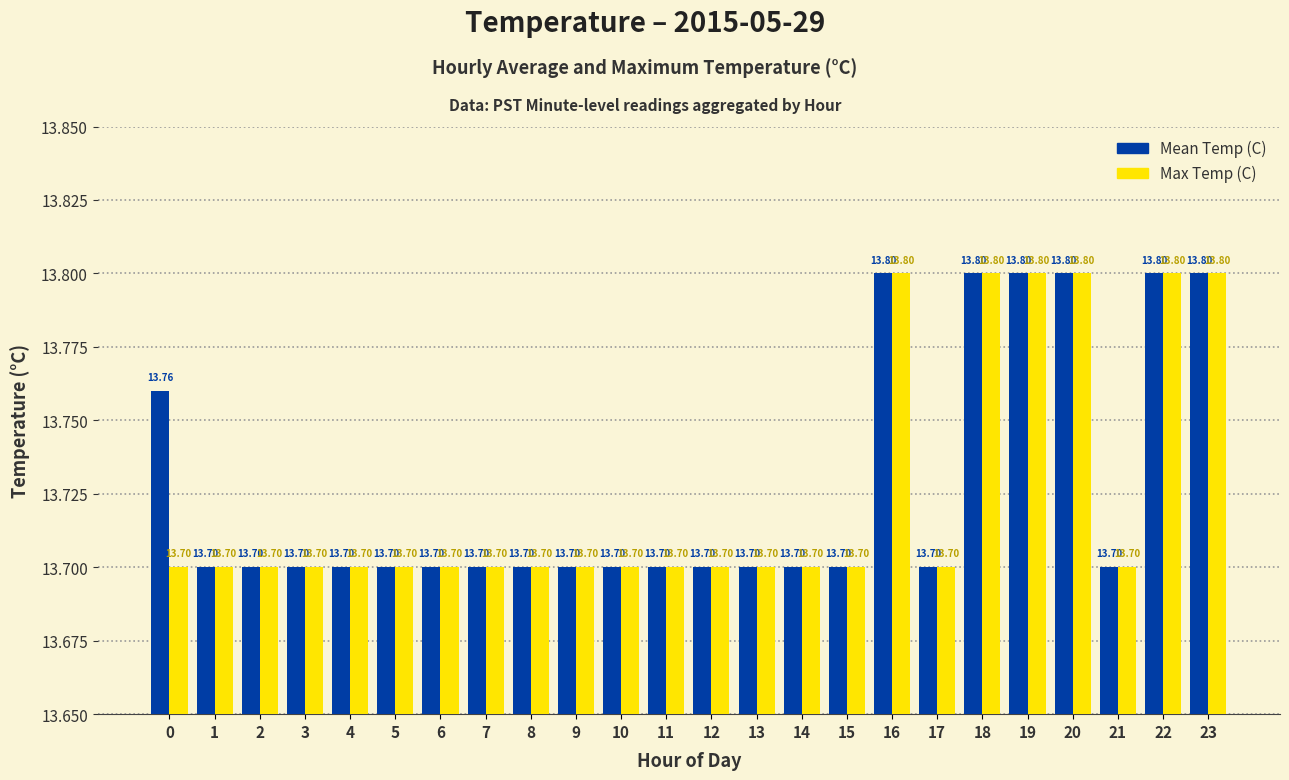

Reading right to left, transcribe all the data shown in this chart.

Mean Temp (C): 23=13.8	22=13.8	21=13.7	20=13.8	19=13.8	18=13.8	17=13.7	16=13.8	15=13.7	14=13.7	13=13.7	12=13.7	11=13.7	10=13.7	9=13.7	8=13.7	7=13.7	6=13.7	5=13.7	4=13.7	3=13.7	2=13.7	1=13.7	0=13.8
Max Temp (C): 23=13.8	22=13.8	21=13.7	20=13.8	19=13.8	18=13.8	17=13.7	16=13.8	15=13.7	14=13.7	13=13.7	12=13.7	11=13.7	10=13.7	9=13.7	8=13.7	7=13.7	6=13.7	5=13.7	4=13.7	3=13.7	2=13.7	1=13.7	0=13.7